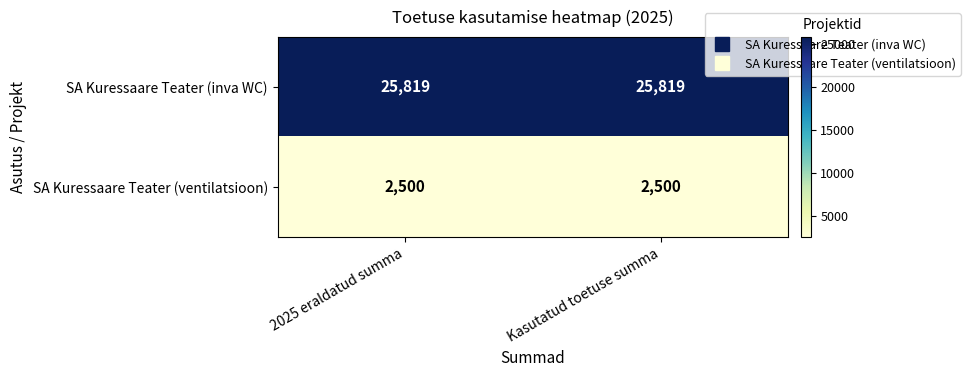

Which series has the largest total across all categories?

SA Kuressaare Teater (inva WC)